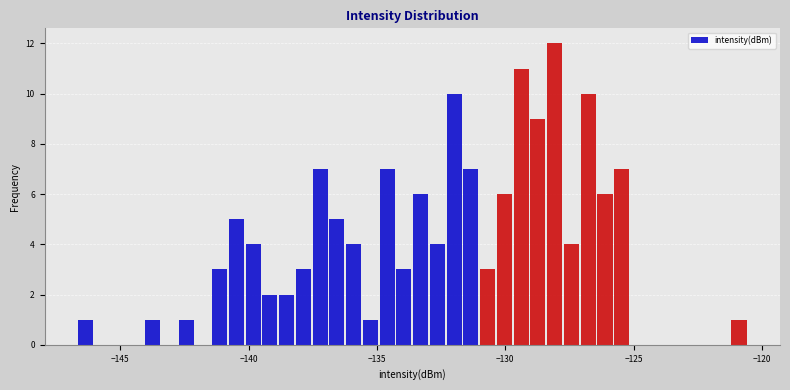

Around what value on the x-axis is the tallest bar? Give the approximate position of its centre, as read against the axis.

-128.0